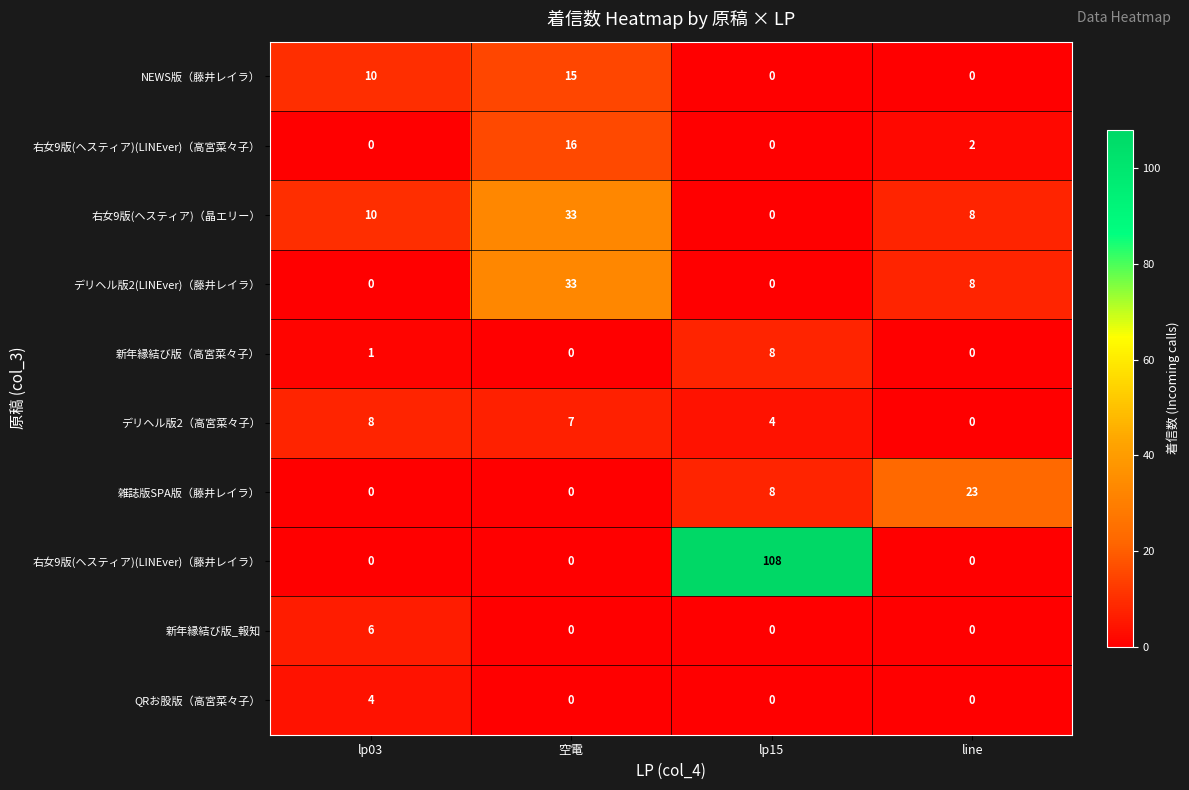

List the labels in order of 右女9版(ヘスティア)（晶エリー） value, smallest first.

lp15, line, lp03, 空電